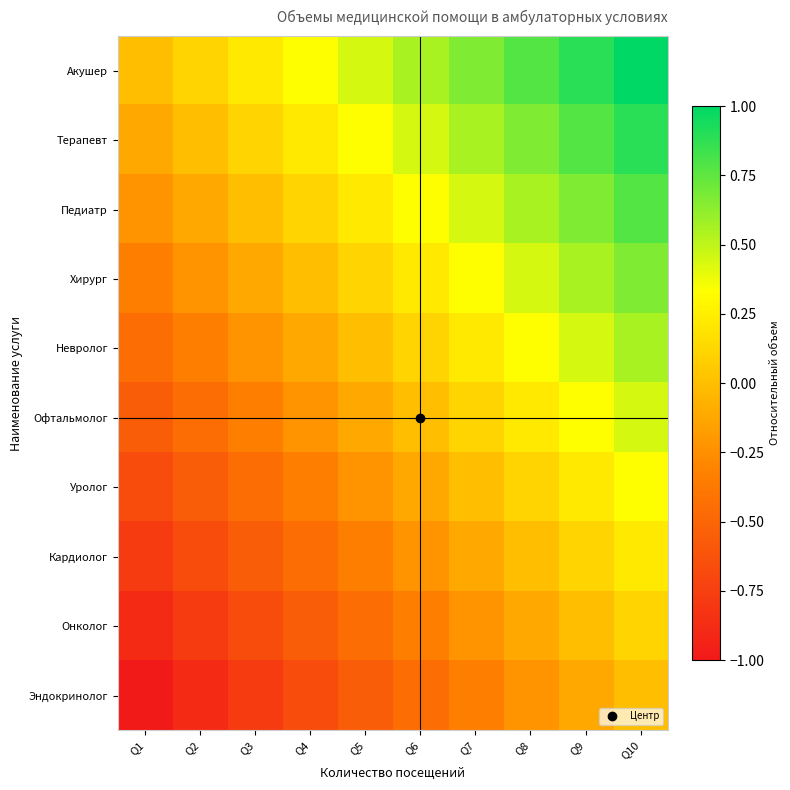

Which series has the largest total across all categories?

Акушер